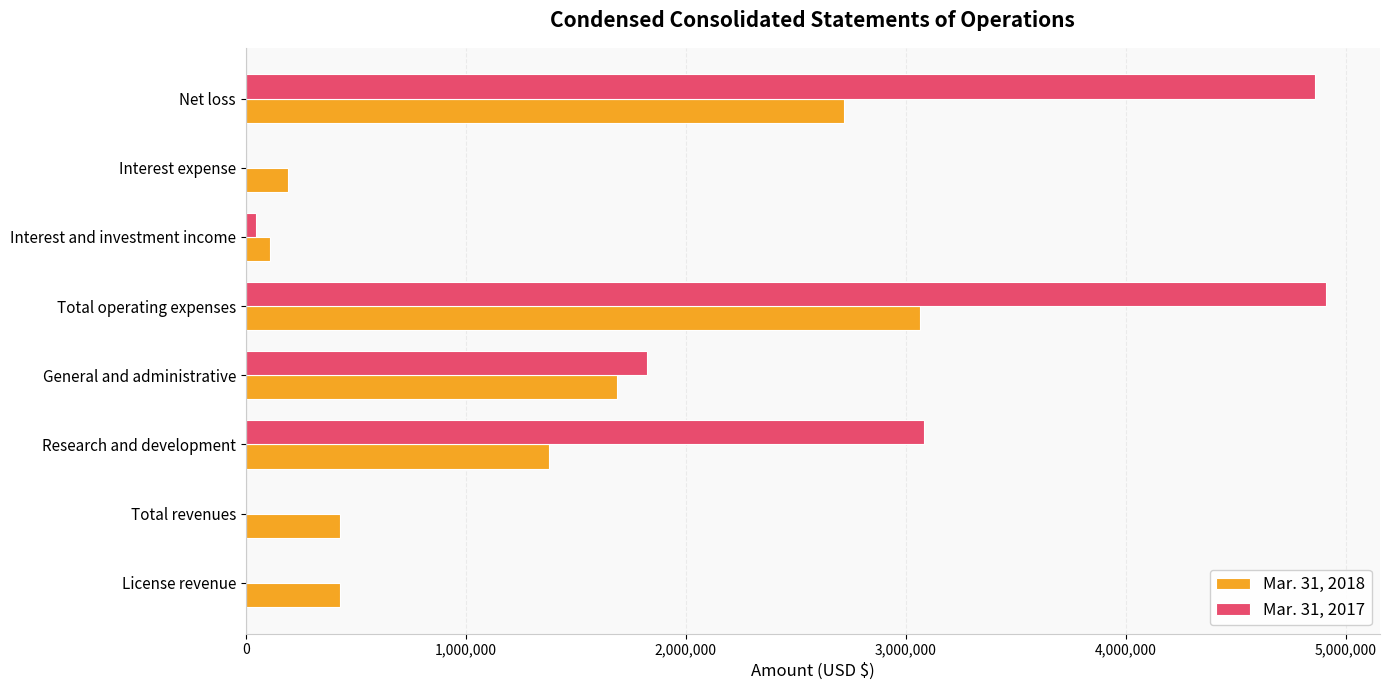

Between Interest expense and Net loss, which series saw the biggest shift?

Mar. 31, 2017